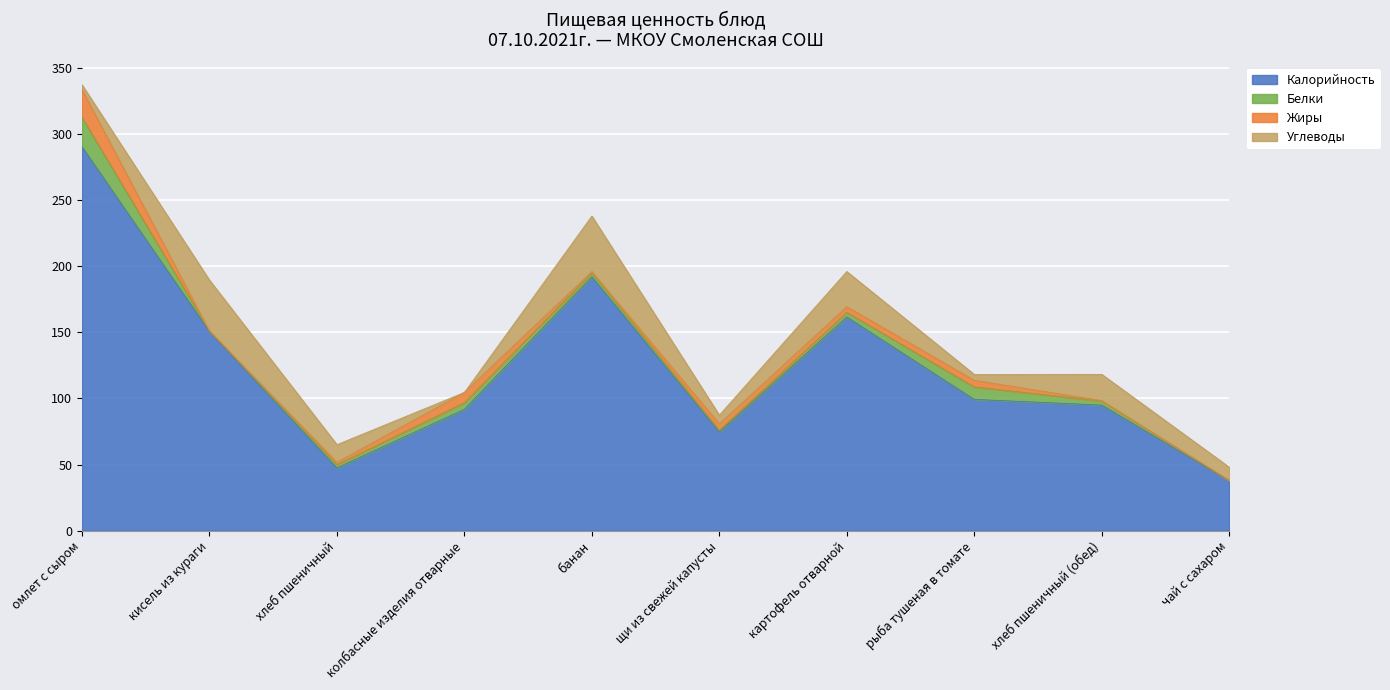

Is it true that Белки equals 3.5 at картофель отварной?

True